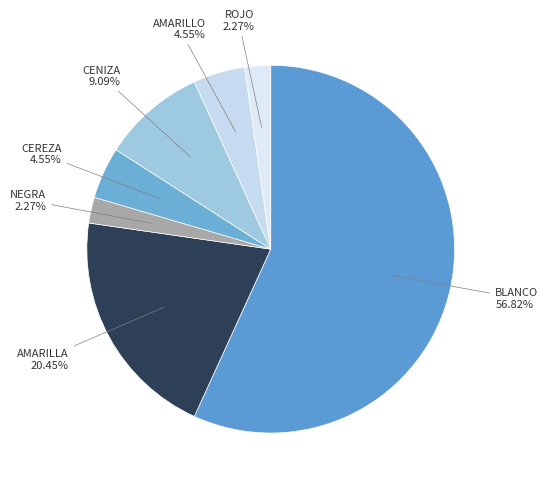

Count the number of slices in the pie.

7